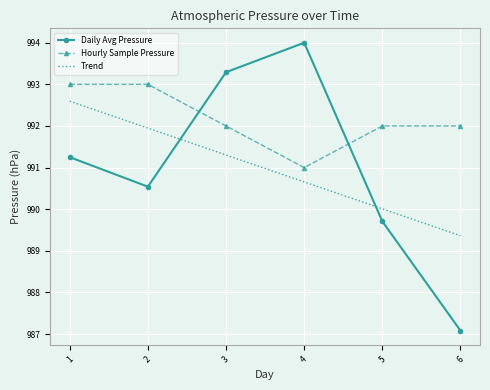

What value does the Trend series have at 2?

991.9